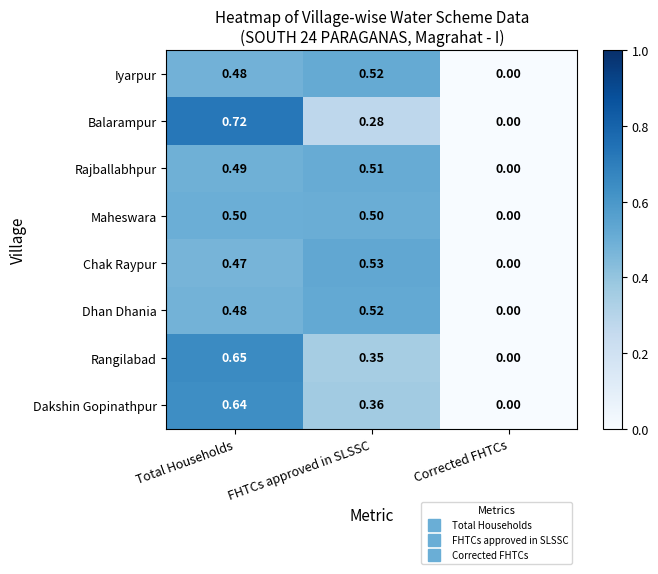

At which label is Dakshin Gopinathpur closest to 0?

Corrected FHTCs